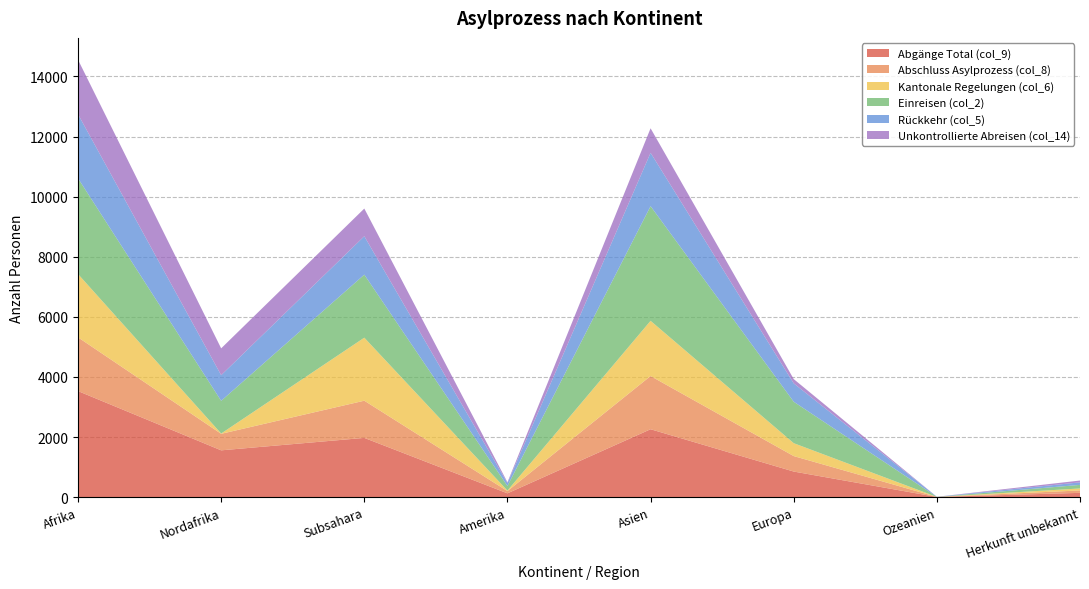

Reading left to right, what are all the values shown in this chart?

Abgänge Total (col_9): Afrika=3530	Nordafrika=1558	Subsahara=1972	Amerika=127	Asien=2260	Europa=852	Ozeanien=6	Herkunft unbekannt=143
Abschluss Asylprozess (col_8): Afrika=1788	Nordafrika=550	Subsahara=1238	Amerika=75	Asien=1771	Europa=515	Ozeanien=1	Herkunft unbekannt=80
Kantonale Regelungen (col_6): Afrika=2106	Nordafrika=9	Subsahara=2097	Amerika=16	Asien=1837	Europa=429	Ozeanien=0	Herkunft unbekannt=66
Einreisen (col_2): Afrika=3187	Nordafrika=1089	Subsahara=2098	Amerika=154	Asien=3816	Europa=1379	Ozeanien=2	Herkunft unbekannt=119
Rückkehr (col_5): Afrika=2131	Nordafrika=853	Subsahara=1278	Amerika=96	Asien=1775	Europa=611	Ozeanien=4	Herkunft unbekannt=84
Unkontrollierte Abreisen (col_14): Afrika=1814	Nordafrika=893	Subsahara=921	Amerika=28	Asien=816	Europa=143	Ozeanien=0	Herkunft unbekannt=61